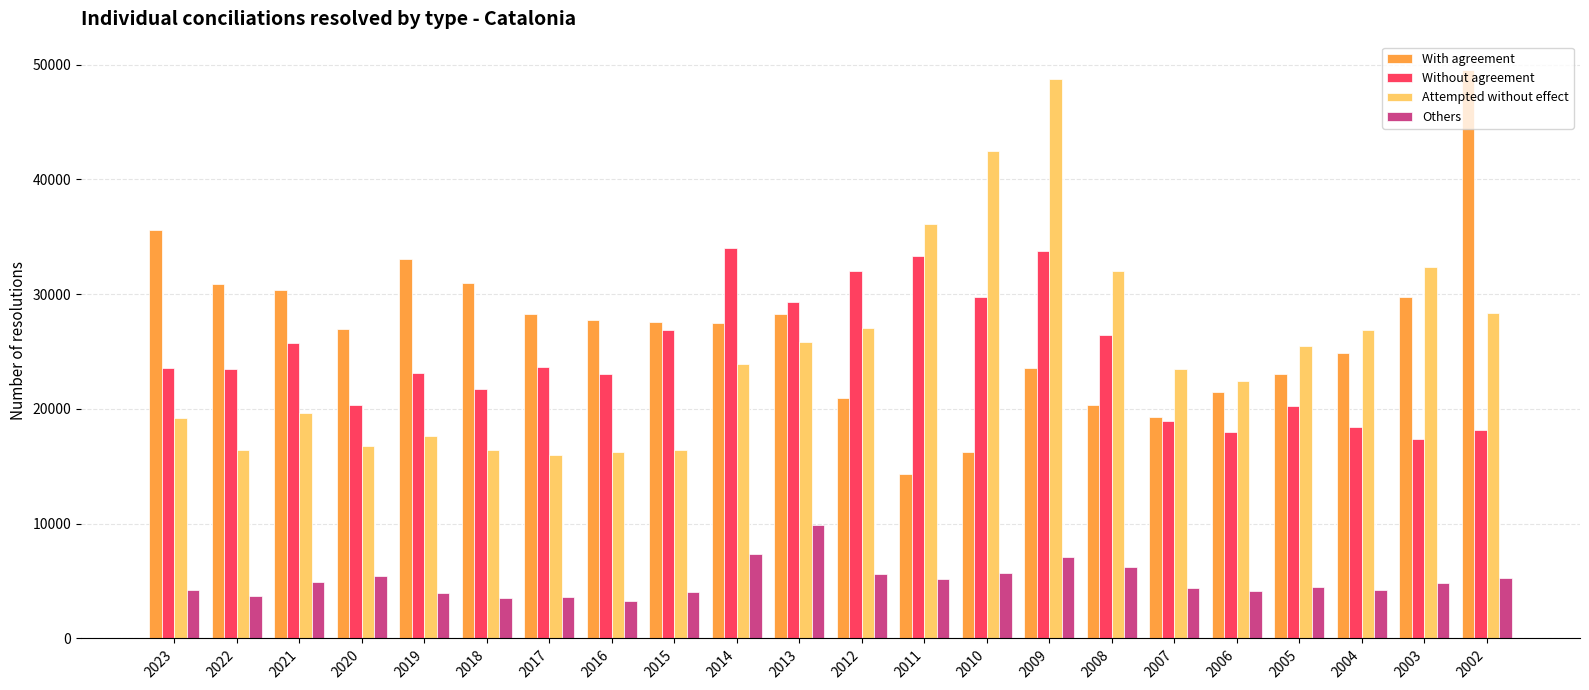

What is the difference between the Others values at 2006 and 2016?

879